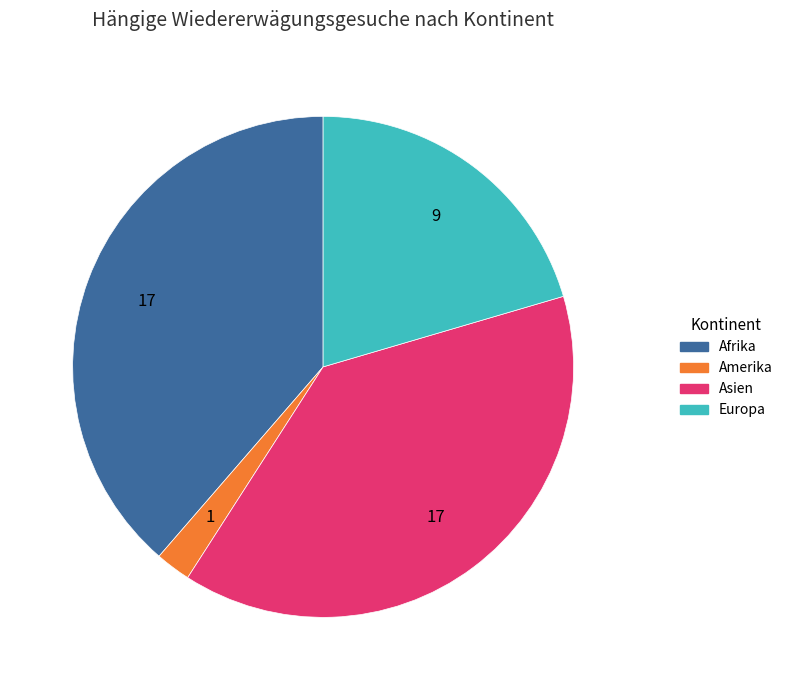

Is there a majority slice in this chart?

No